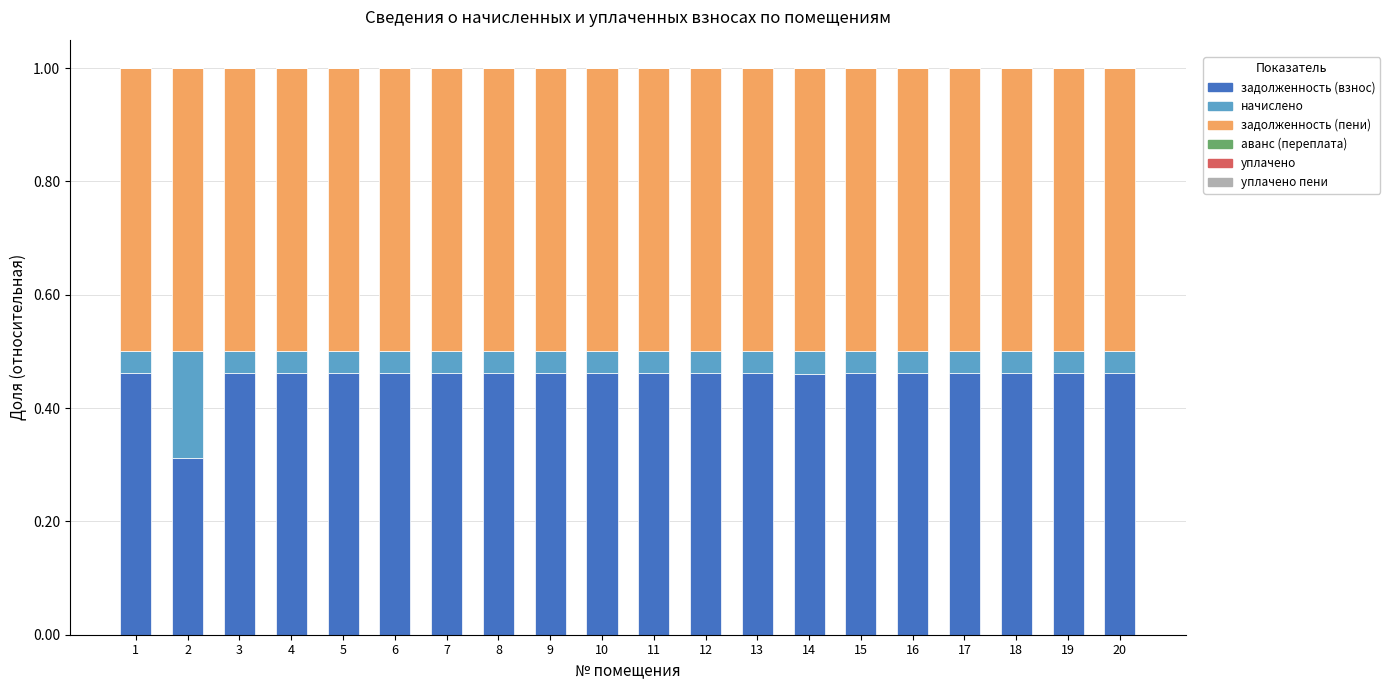

What is the total value across all series at 16?

1.0